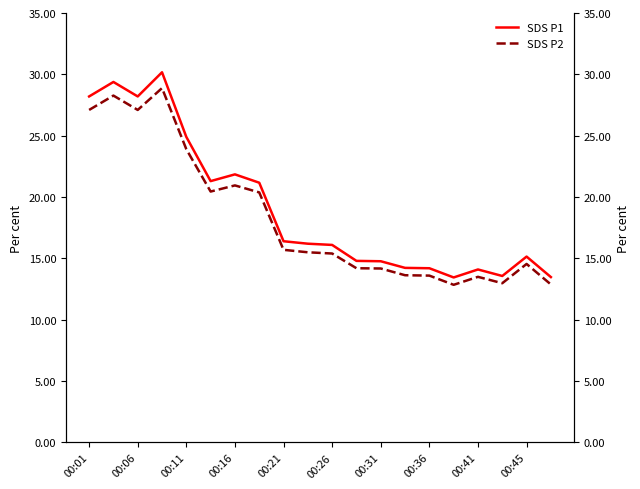

Reading left to right, what are all the values shown in this chart?

SDS P1: 28.2	29.4	28.2	30.2	24.9	21.3	21.9	21.2	16.4	16.2	16.1	14.8	14.8	14.2	14.2	13.4	14.1	13.6	15.2	13.5
SDS P2: 27.1	28.3	27.1	28.9	23.9	20.4	20.9	20.4	15.7	15.5	15.4	14.2	14.2	13.6	13.6	12.8	13.5	13.0	14.6	12.9